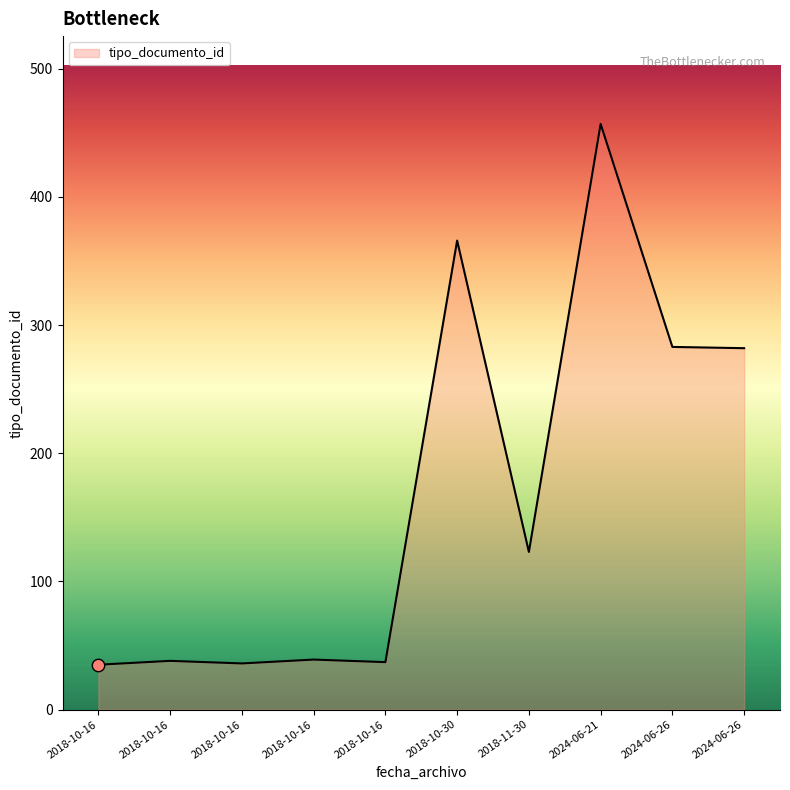

How many lines are shown in the chart?

1